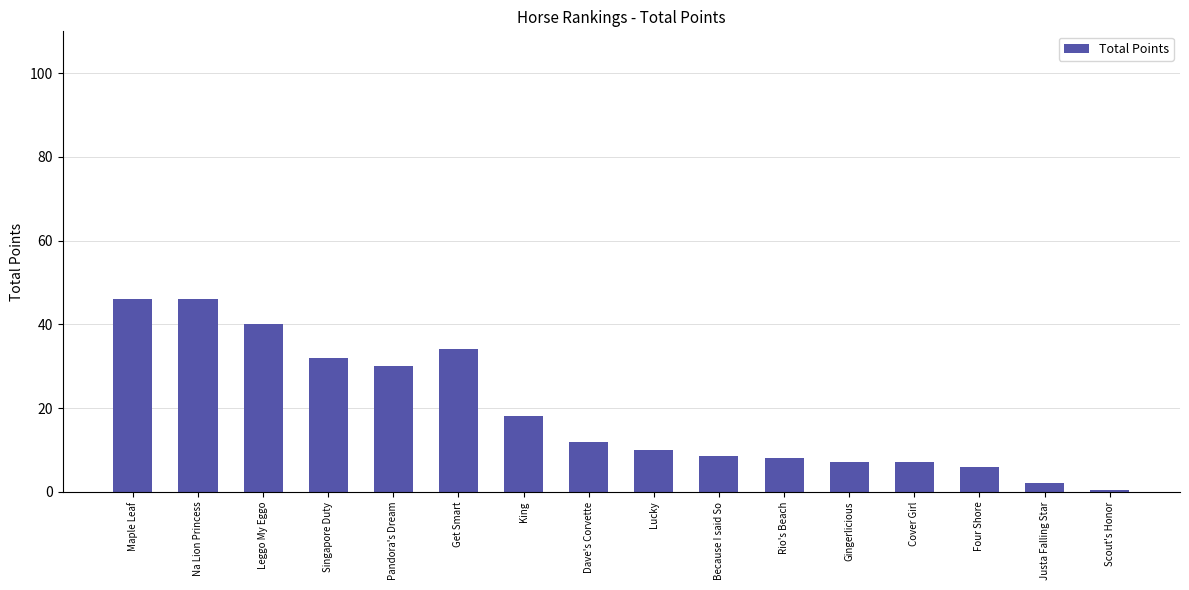

What is the value of the 4th bar from the left?

32.0